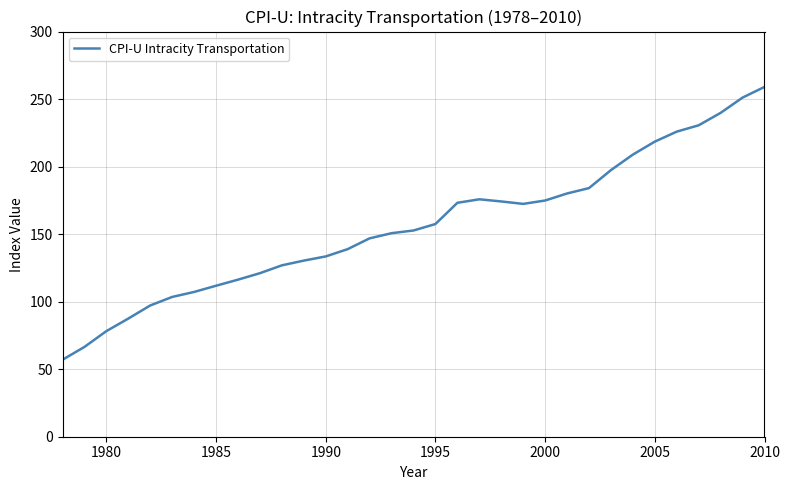

What is the smallest value displayed?

57.0